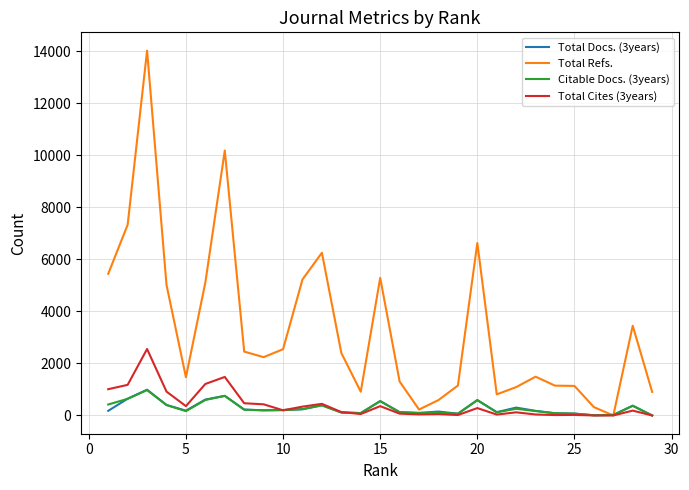

Which series has the largest total across all categories?

Total Refs.